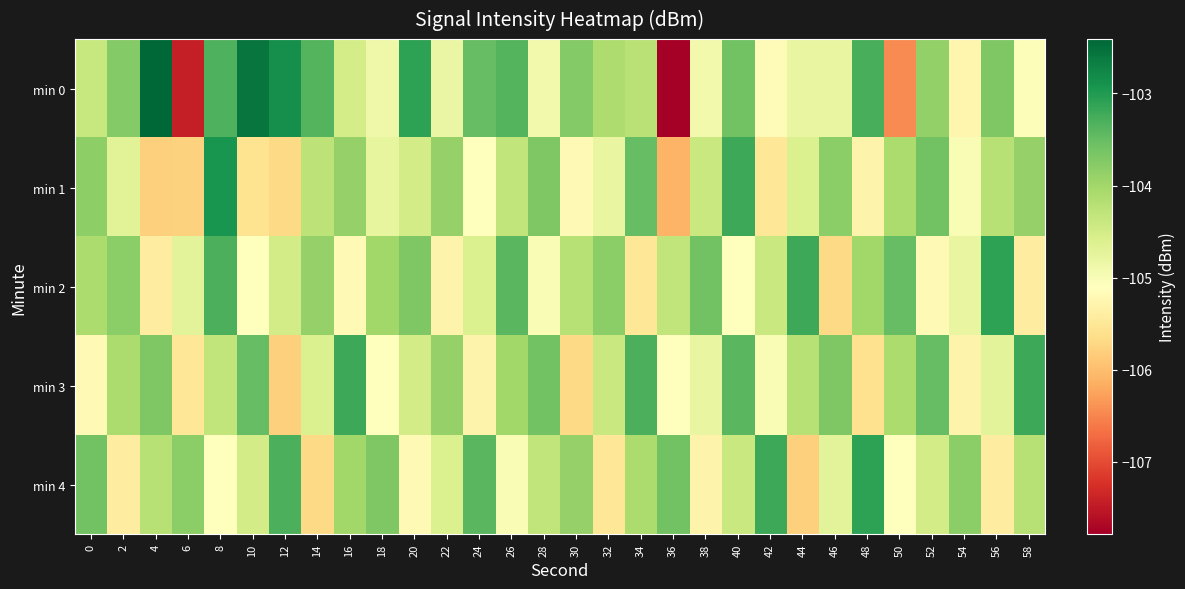

Rank the series at 4 from highest to lowest value.

min 0, min 3, min 4, min 2, min 1